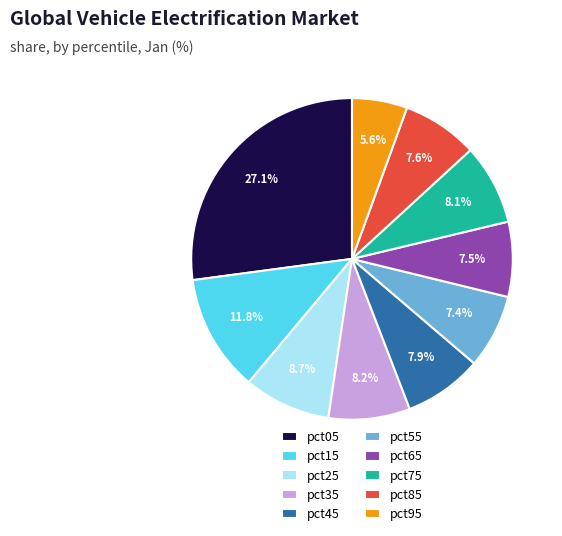

True or false: pct75 accounts for 8% of the total.

True